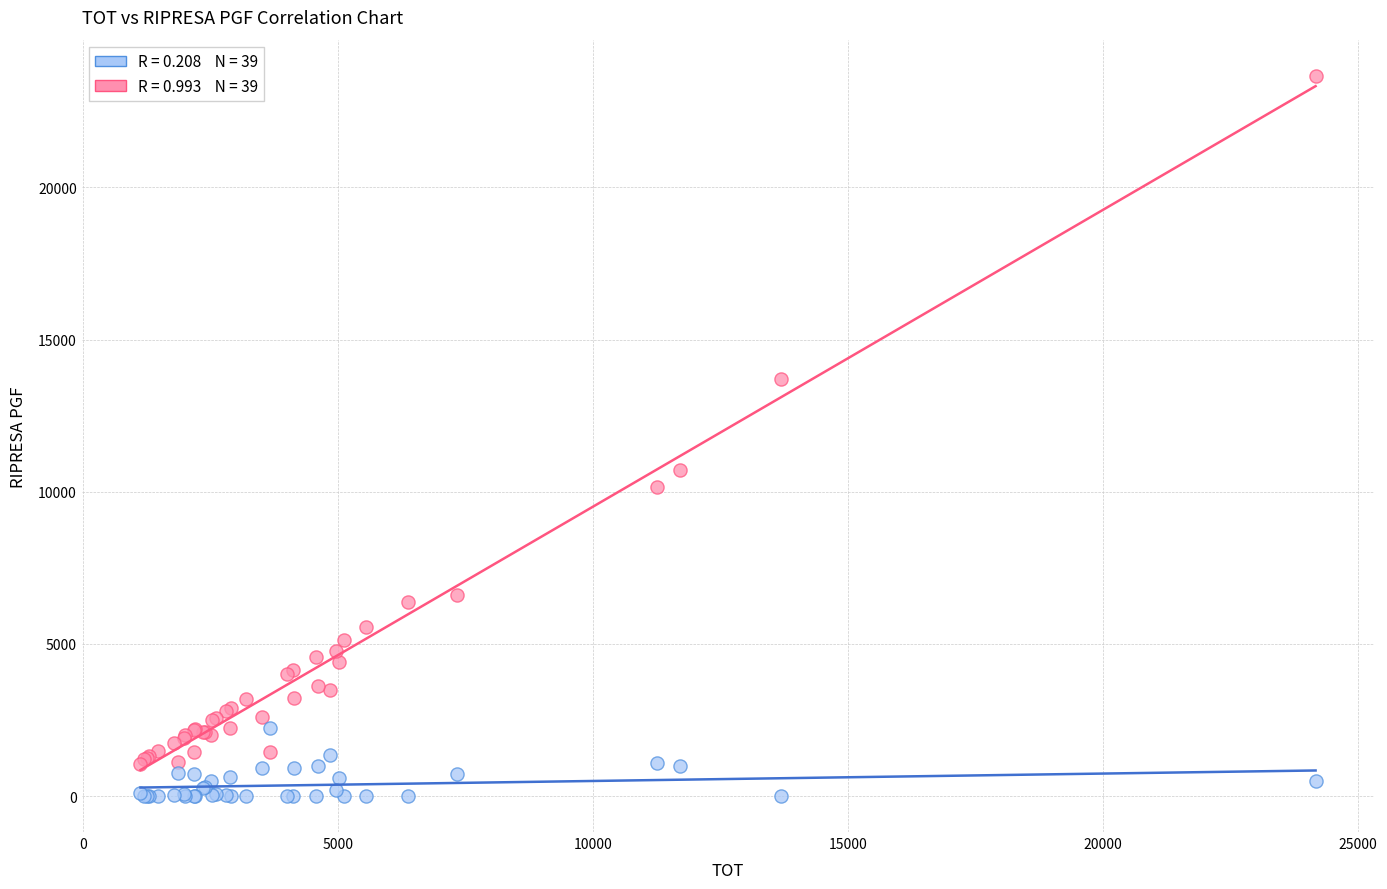

Across all series, what Y value is closest to 11836?

10723.3